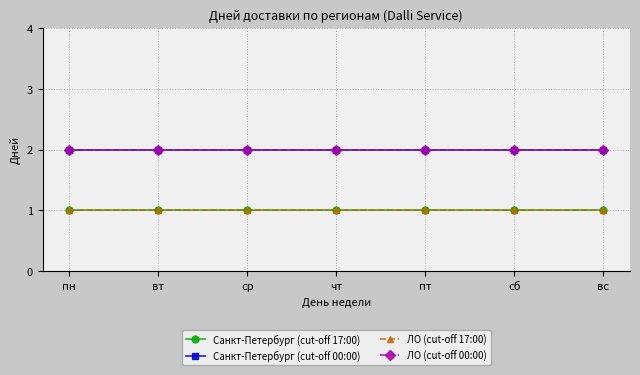

Which category has the lowest value across all series?

пн